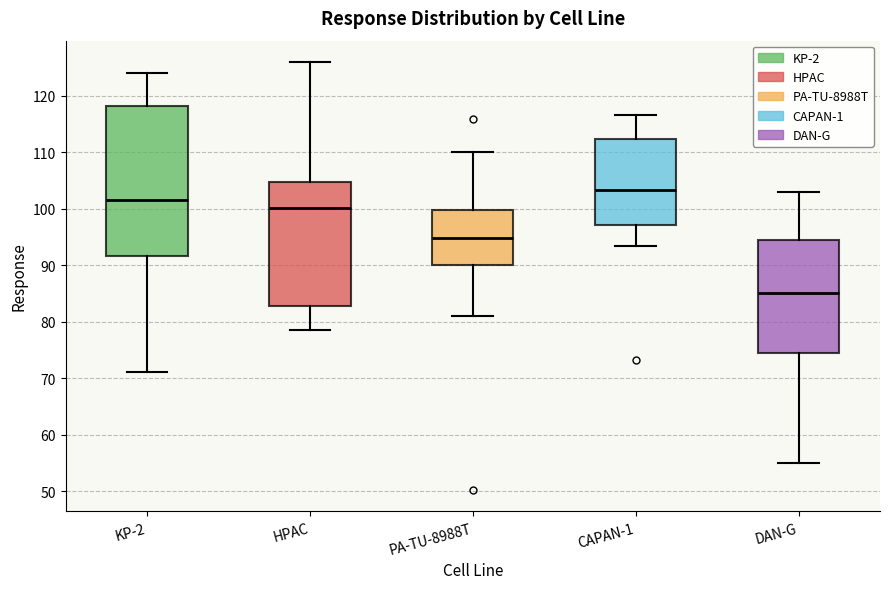

Which box is the tallest, from its lower edge to its upper edge?

KP-2